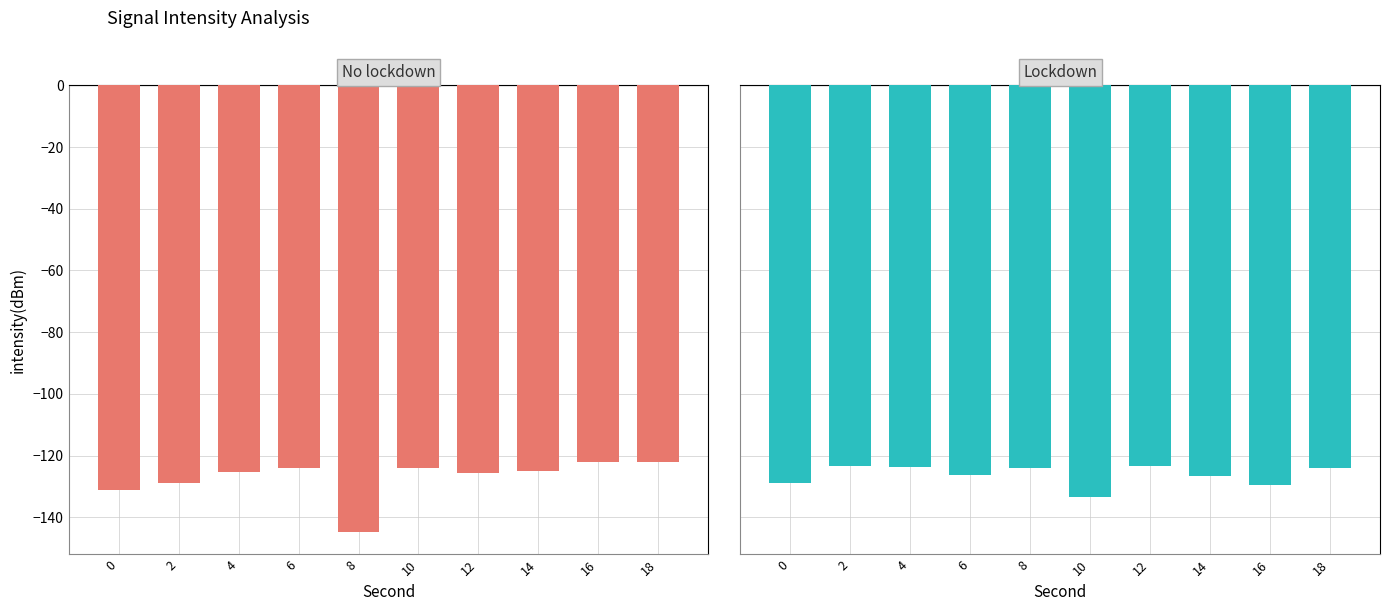

What value does the No lockdown series have at 10?

-124.1